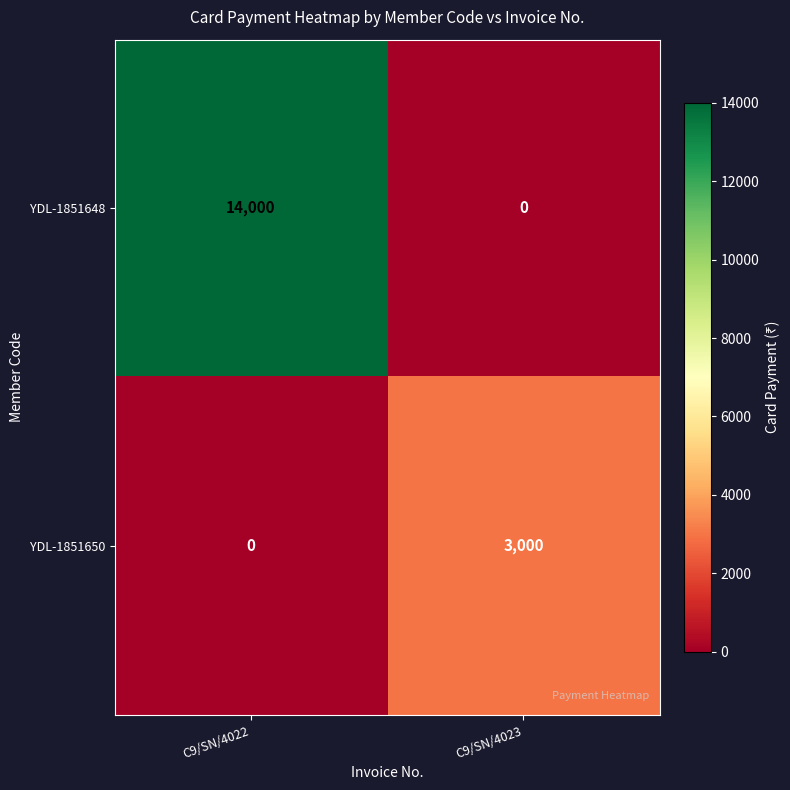

How many series are shown in this chart?

2